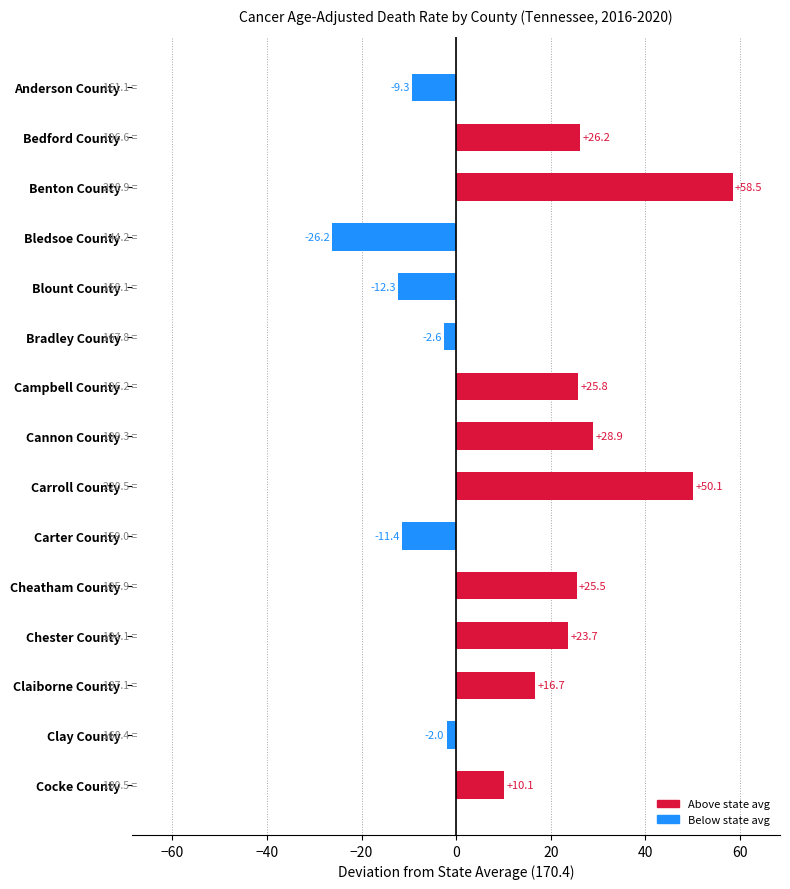

Reading bottom to top, transcribe all the data shown in this chart.

Cocke County=10.1	Clay County=-2.0	Claiborne County=16.7	Chester County=23.7	Cheatham County=25.5	Carter County=-11.4	Carroll County=50.1	Cannon County=28.9	Campbell County=25.8	Bradley County=-2.6	Blount County=-12.3	Bledsoe County=-26.2	Benton County=58.5	Bedford County=26.2	Anderson County=-9.3